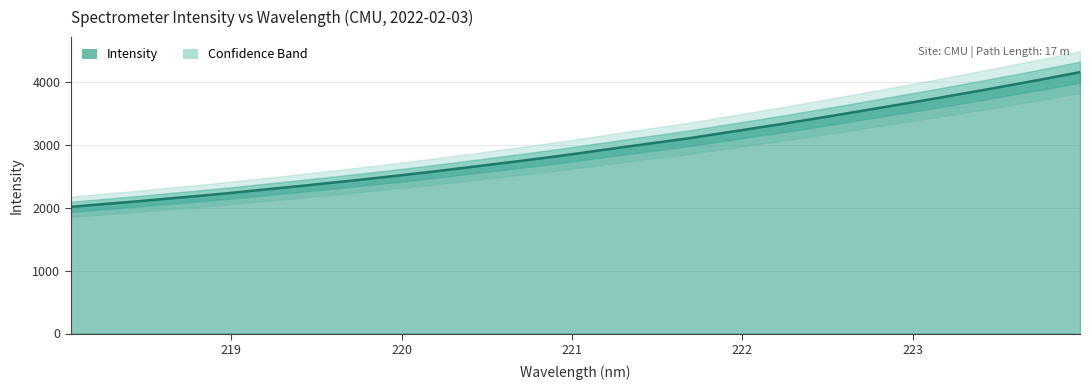

Which has a higher value, 221.8812 or 222.6447?

222.6447